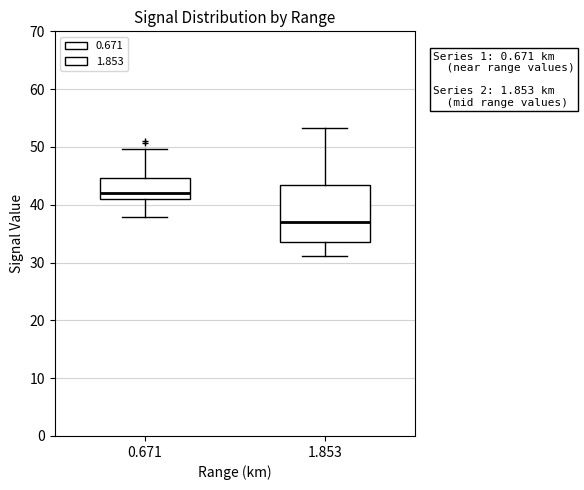

Comparing the boxes themselves (not the whiskers), which one is the tallest?

1.853